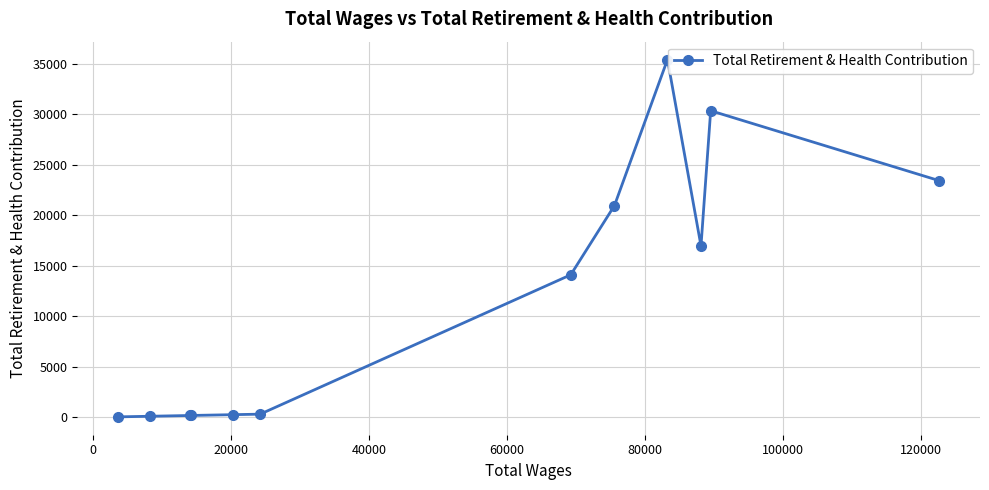

How many data points are less than 14111?

6